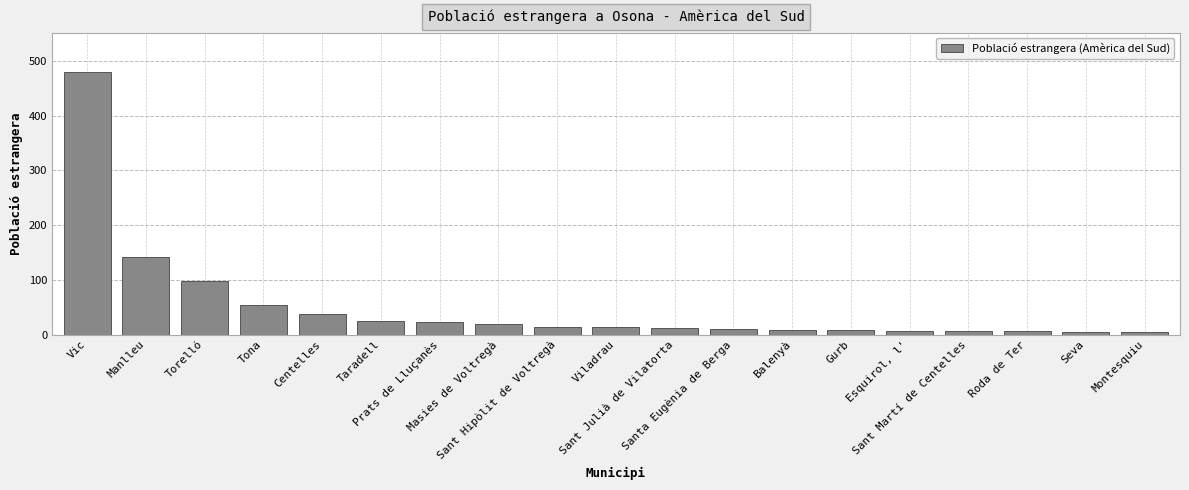

What is the greatest value displayed?

480